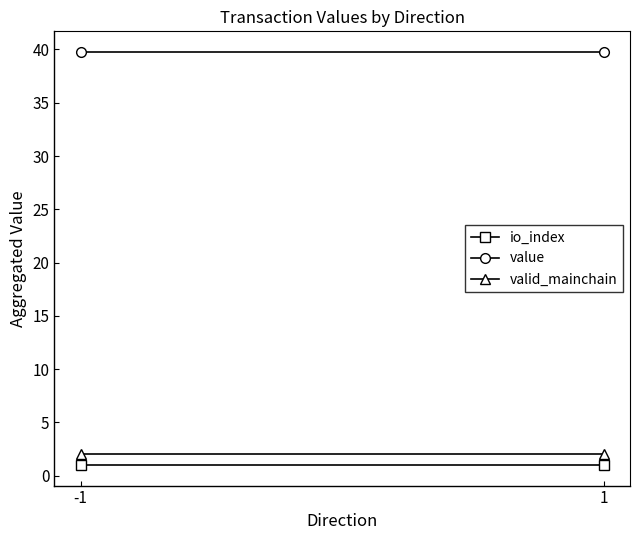

What is the average value of the value series?

39.8